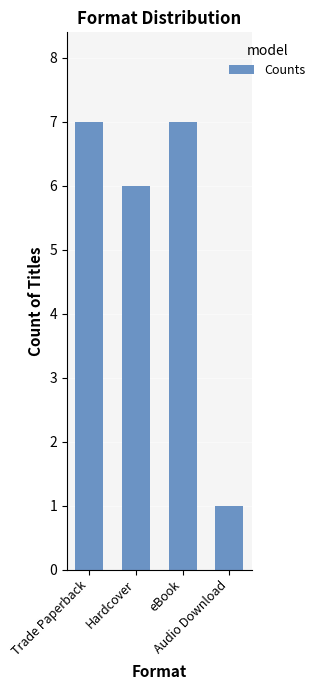

Count the values in the range 6 to 7.

3